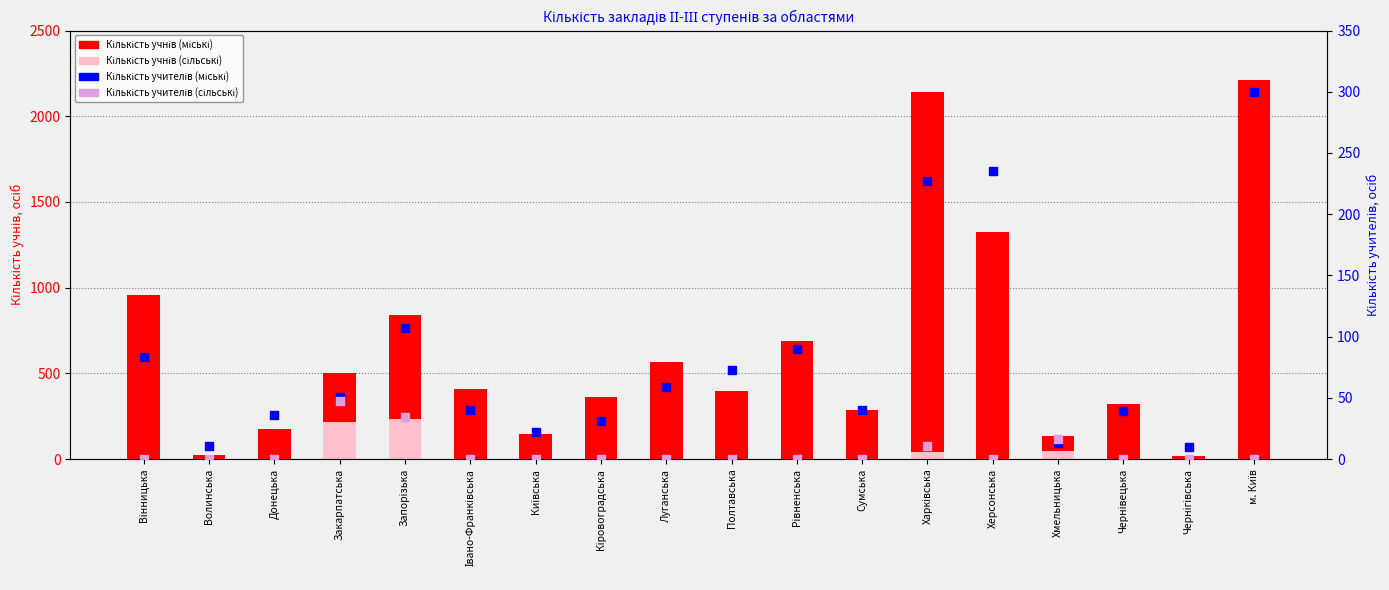

What are all the series names shown in the legend?

Кількість учнів (міські), Кількість учнів (сільські), Кількість учителів (міські), Кількість учителів (сільські)